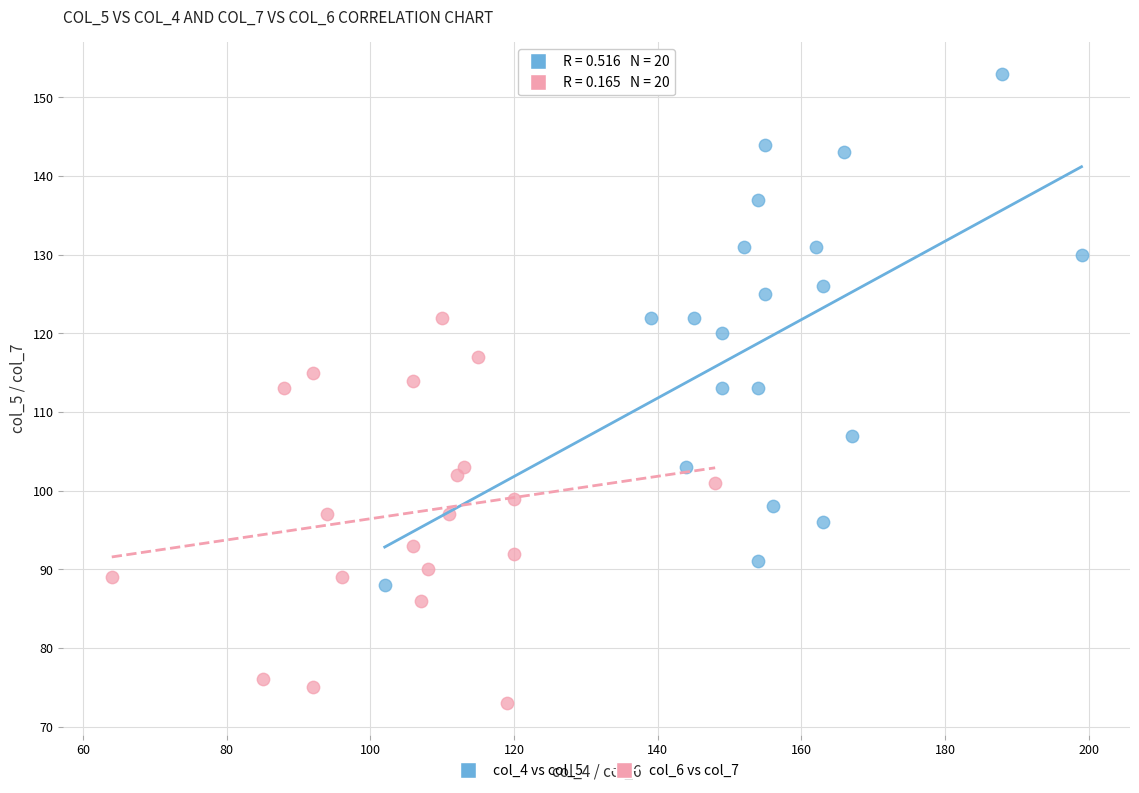

Which series reaches the minimum Y coordinate?

col_6 vs col_7